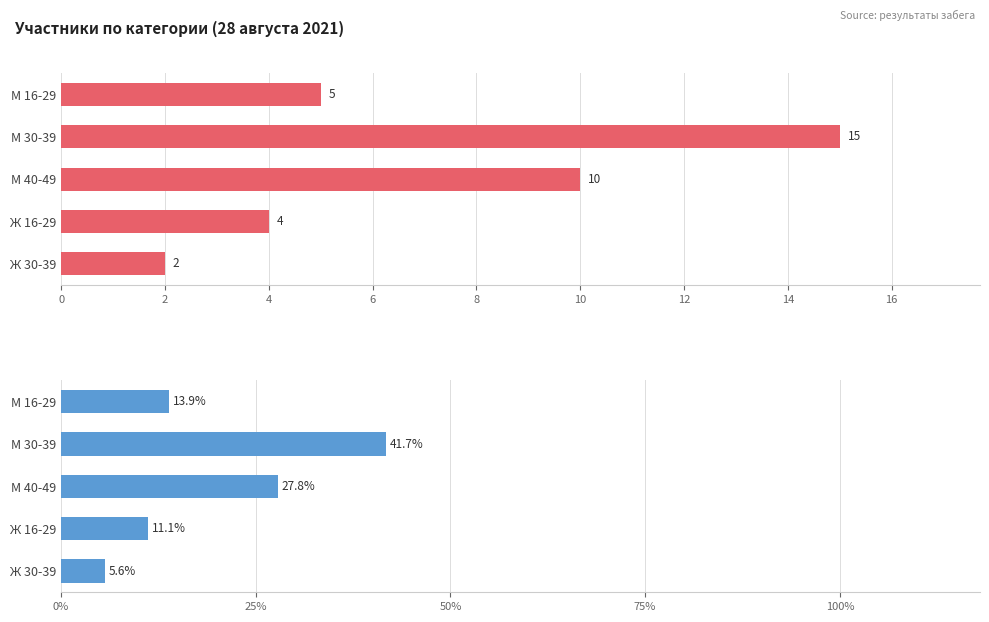

How many groups of bars are there?

5